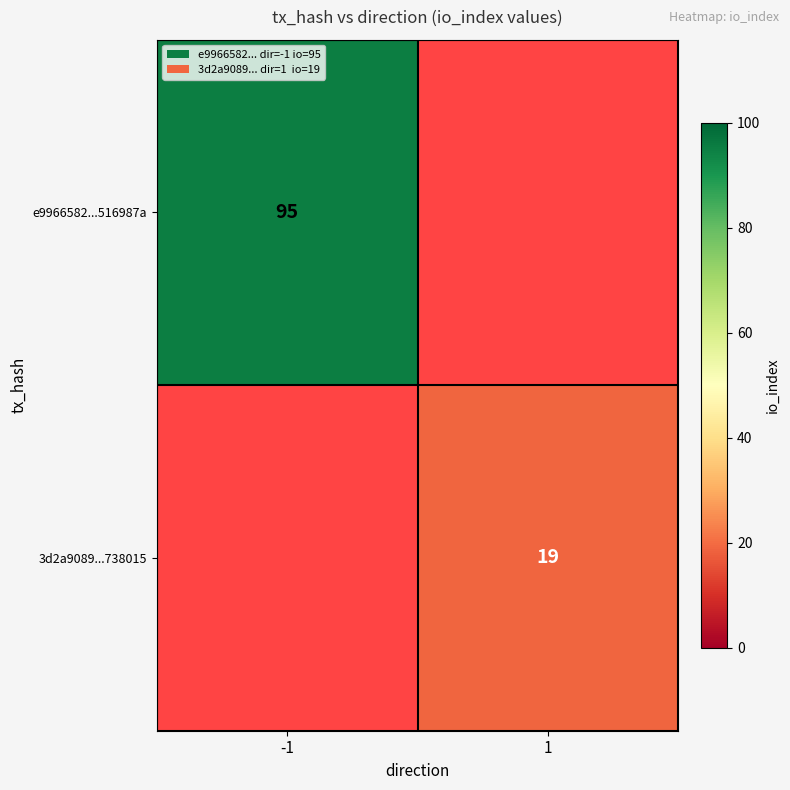

Count the e9966582708cb2fd011bc6d360faf90d516987a values in the range -1 to 95.

2